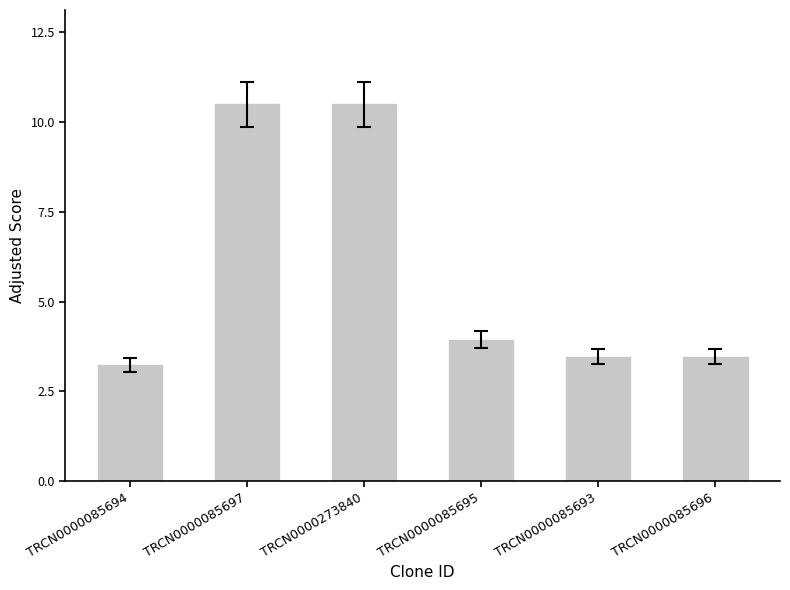

Reading left to right, extract all data points from this chart.

TRCN0000085694=3.2	TRCN0000085697=10.5	TRCN0000273840=10.5	TRCN0000085695=3.9	TRCN0000085693=3.5	TRCN0000085696=3.5